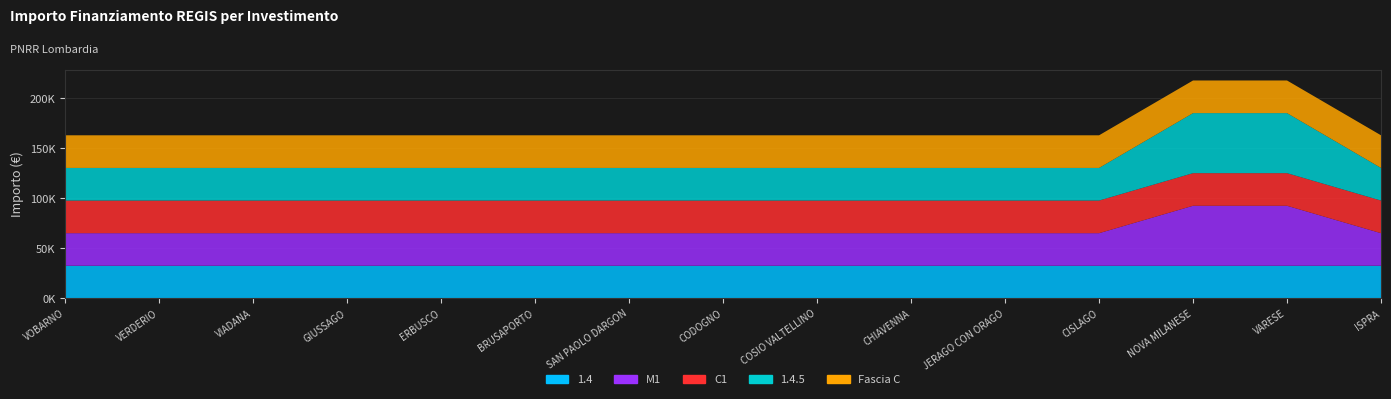

Reading right to left, extract all data points from this chart.

1.4: ISPRA=32589	VARESE=32589	NOVA MILANESE=32589	CISLAGO=32589	JERAGO CON ORAGO=32589	CHIAVENNA=32589	COSIO VALTELLINO=32589	CODOGNO=32589	SAN PAOLO DARGON=32589	BRUSAPORTO=32589	ERBUSCO=32589	GIUSSAGO=32589	VIADANA=32589	VERDERIO=32589	VOBARNO=32589
M1: ISPRA=32589	VARESE=59966	NOVA MILANESE=59966	CISLAGO=32589	JERAGO CON ORAGO=32589	CHIAVENNA=32589	COSIO VALTELLINO=32589	CODOGNO=32589	SAN PAOLO DARGON=32589	BRUSAPORTO=32589	ERBUSCO=32589	GIUSSAGO=32589	VIADANA=32589	VERDERIO=32589	VOBARNO=32589
C1: ISPRA=32589	VARESE=32589	NOVA MILANESE=32589	CISLAGO=32589	JERAGO CON ORAGO=32589	CHIAVENNA=32589	COSIO VALTELLINO=32589	CODOGNO=32589	SAN PAOLO DARGON=32589	BRUSAPORTO=32589	ERBUSCO=32589	GIUSSAGO=32589	VIADANA=32589	VERDERIO=32589	VOBARNO=32589
1.4.5: ISPRA=32589	VARESE=59966	NOVA MILANESE=59966	CISLAGO=32589	JERAGO CON ORAGO=32589	CHIAVENNA=32589	COSIO VALTELLINO=32589	CODOGNO=32589	SAN PAOLO DARGON=32589	BRUSAPORTO=32589	ERBUSCO=32589	GIUSSAGO=32589	VIADANA=32589	VERDERIO=32589	VOBARNO=32589
Fascia C: ISPRA=32589	VARESE=32589	NOVA MILANESE=32589	CISLAGO=32589	JERAGO CON ORAGO=32589	CHIAVENNA=32589	COSIO VALTELLINO=32589	CODOGNO=32589	SAN PAOLO DARGON=32589	BRUSAPORTO=32589	ERBUSCO=32589	GIUSSAGO=32589	VIADANA=32589	VERDERIO=32589	VOBARNO=32589